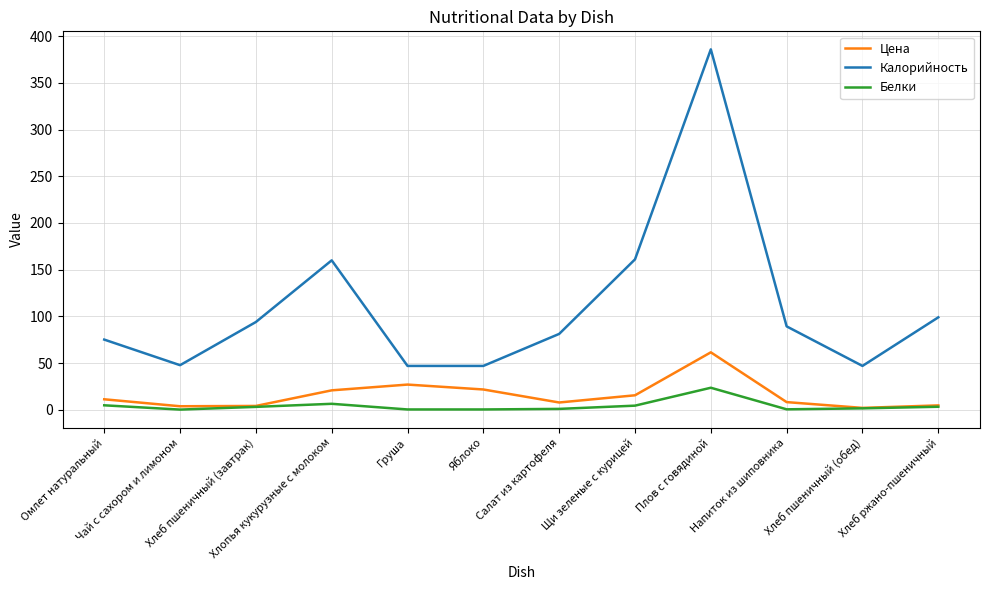

What is the average value of the Цена series?

15.7